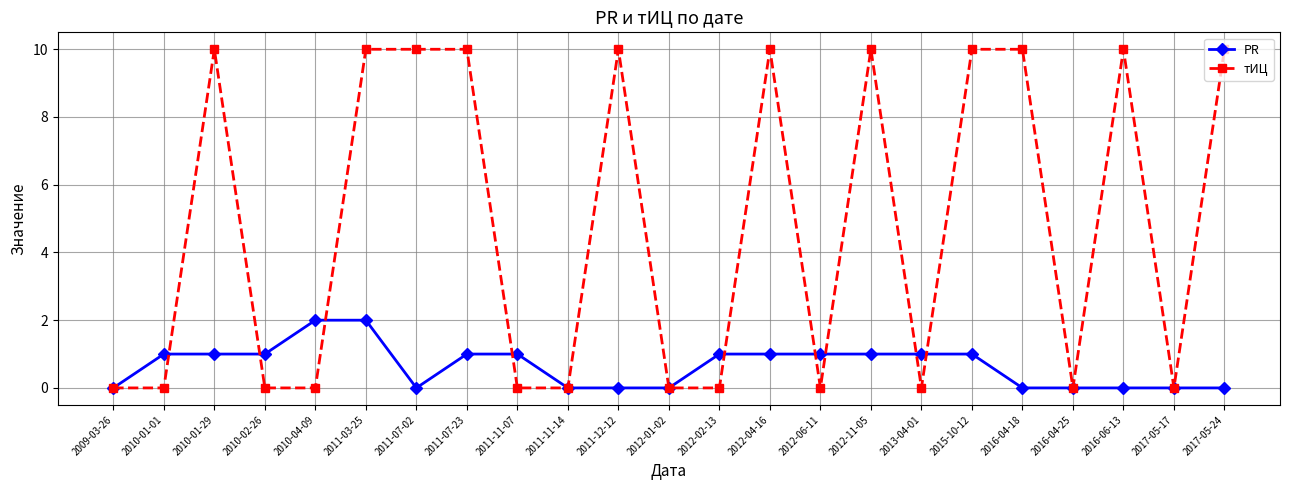

Count the number of data series in this chart.

2